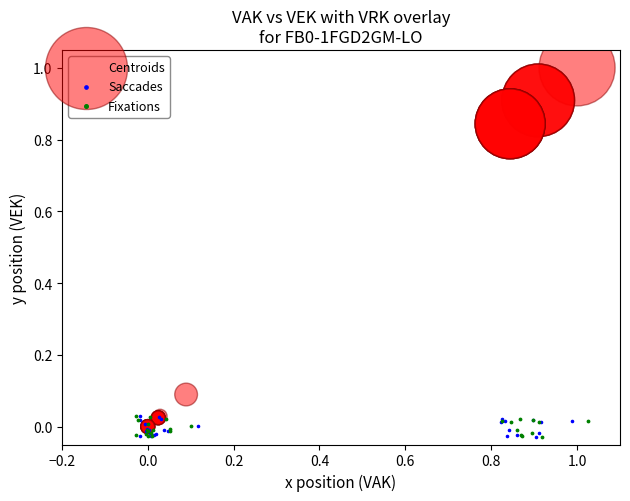

Which series has the largest Y range (max minus min)?

Centroids